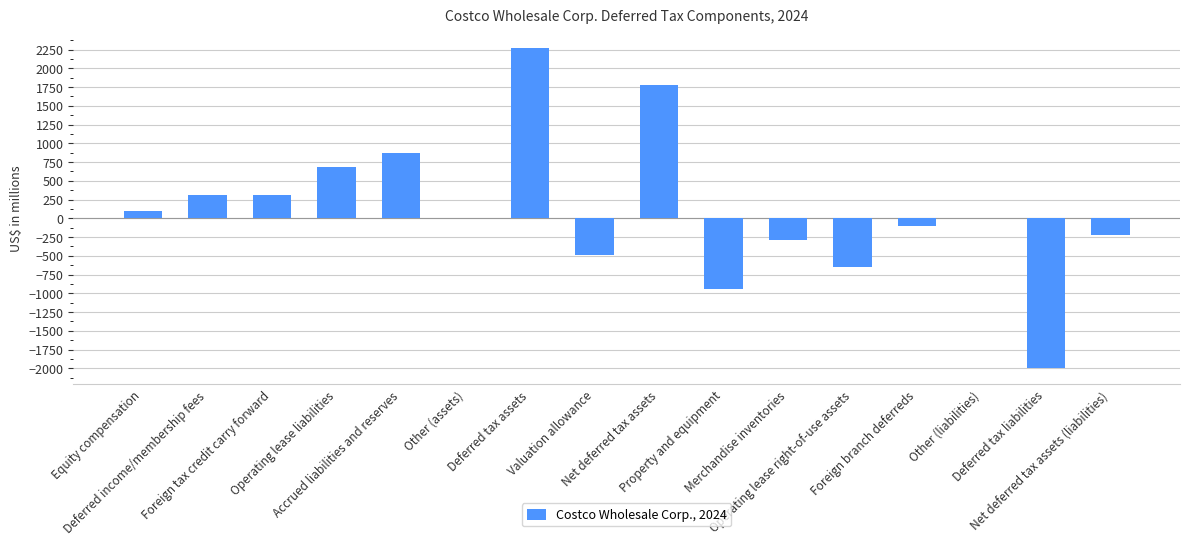

Read the value at Operating lease liabilities.

678